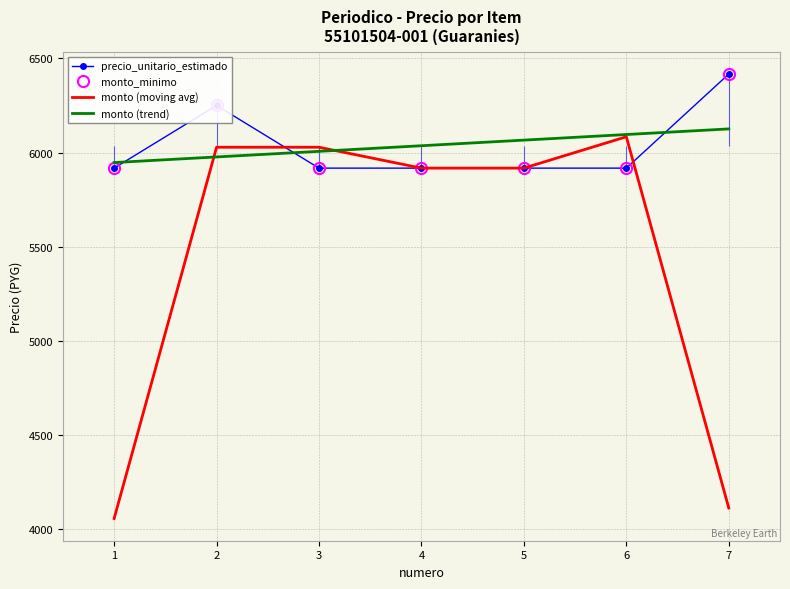

True or false: monto_minimo and precio_unitario_estimado cross at least once.

False